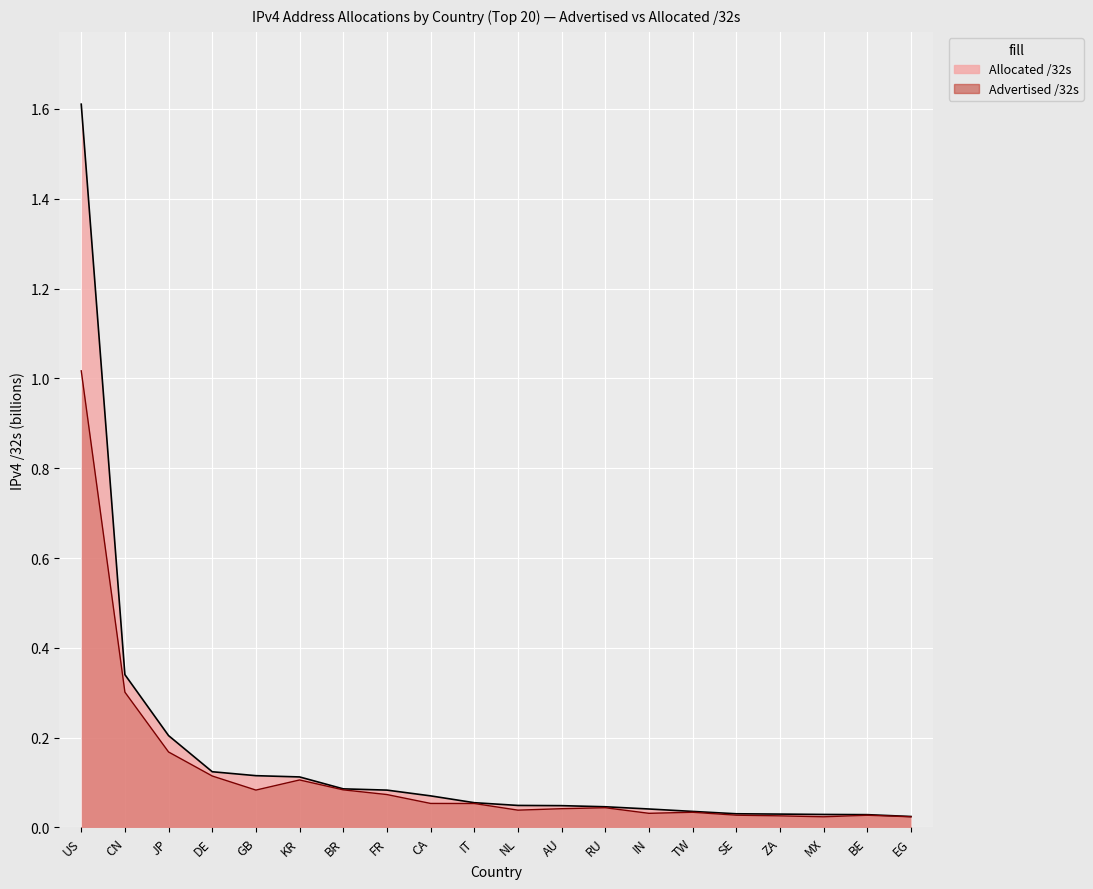

What is the average value of the Advertised /32s series?

0.2